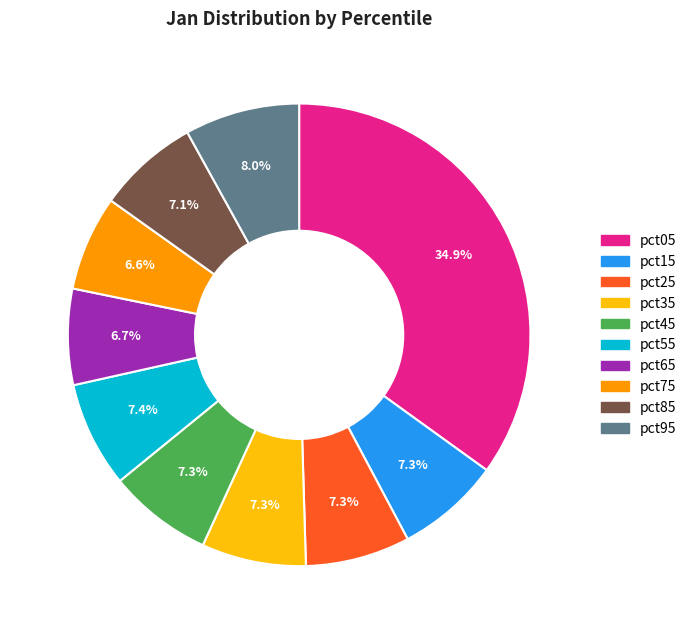

What percentage do pct95 and pct15 together represent?

15.3%